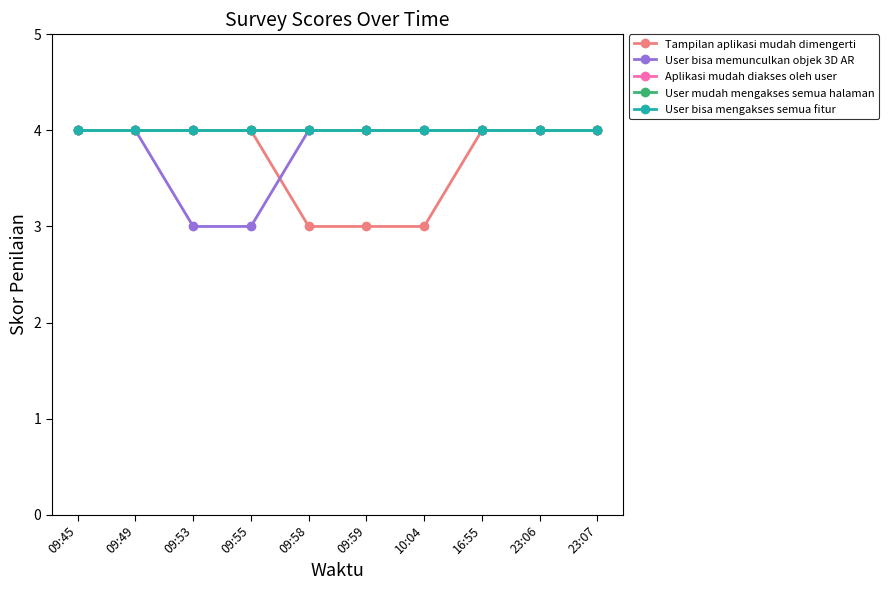

Which series has the largest total across all categories?

Aplikasi mudah diakses oleh user